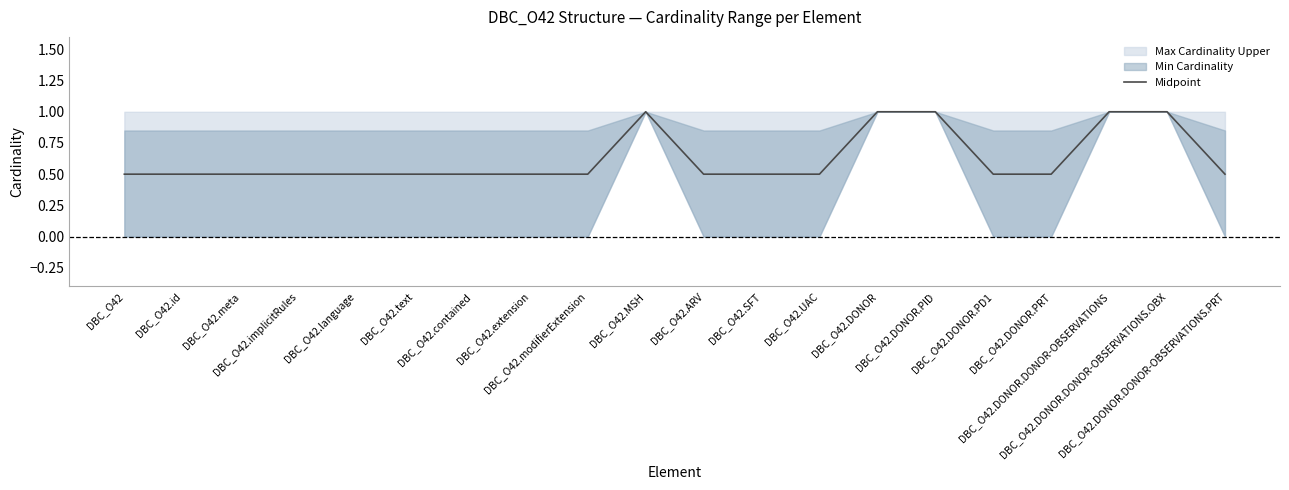

What is the label of the 11th point from the right?

DBC_O42.MSH